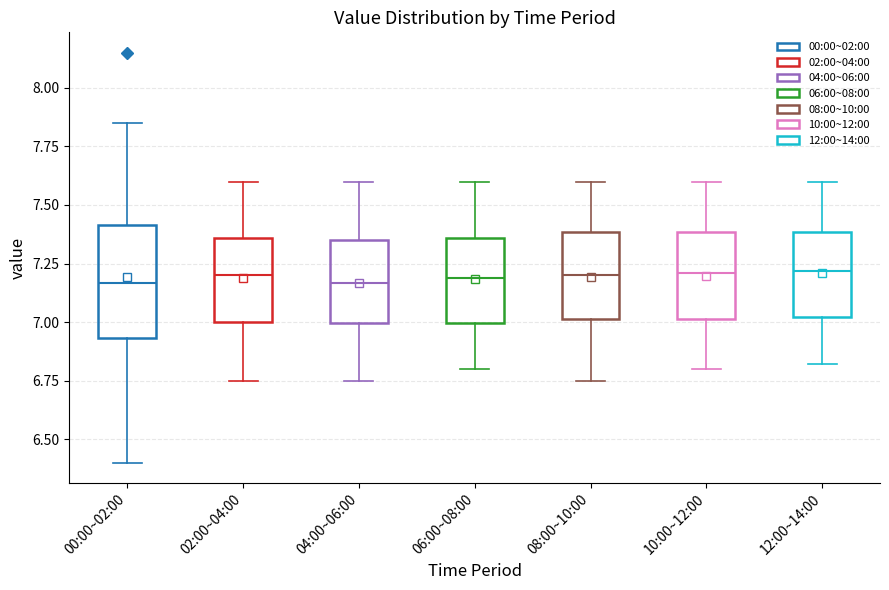

Reading left to right, read every box against the y-axis: the position of its median line, the range the box covers, and the ends of its whiskers. The values are not printed on the chart, so give them approximately, as read against the axis.

00:00~02:00: median 7.15, box 6.95 to 7.40, whiskers 6.40 to 7.85
02:00~04:00: median 7.20, box 7.00 to 7.35, whiskers 6.75 to 7.60
04:00~06:00: median 7.15, box 7.00 to 7.35, whiskers 6.75 to 7.60
06:00~08:00: median 7.20, box 7.00 to 7.35, whiskers 6.80 to 7.60
08:00~10:00: median 7.20, box 7.00 to 7.40, whiskers 6.75 to 7.60
10:00~12:00: median 7.20, box 7.00 to 7.40, whiskers 6.80 to 7.60
12:00~14:00: median 7.20, box 7.00 to 7.40, whiskers 6.80 to 7.60